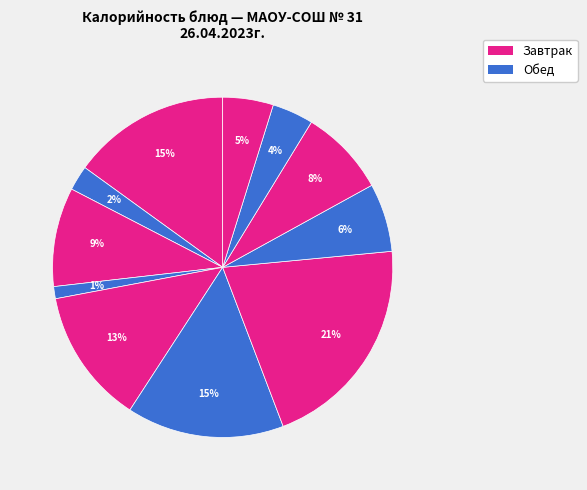

How many slices are in this pie chart?

11